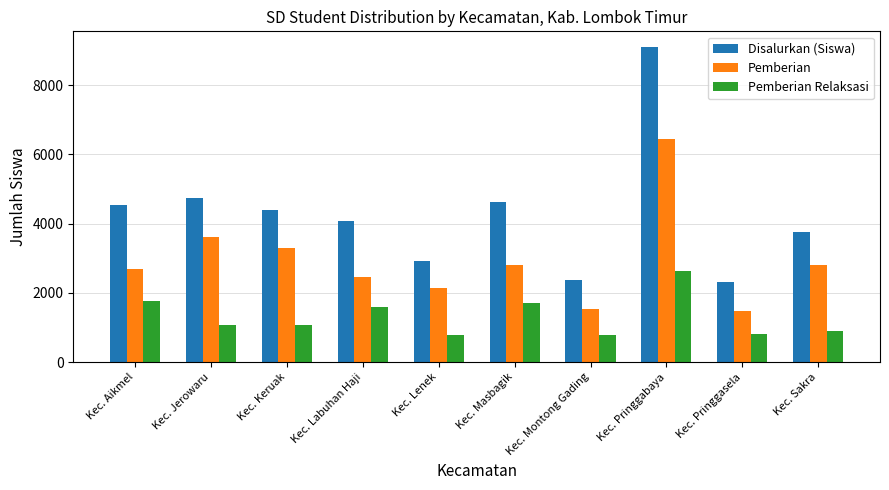

What position from the right is Kec. Sakra?

1